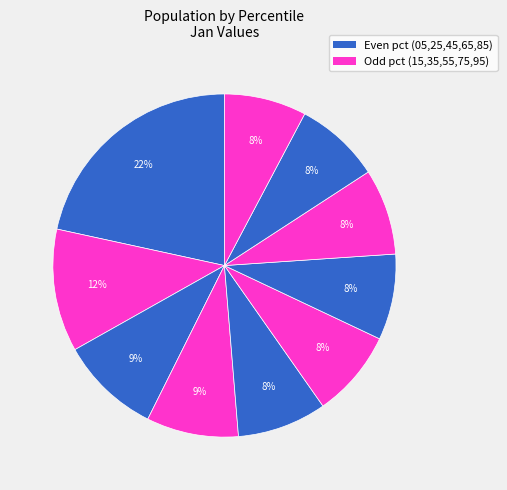

Rank the categories by value from highest to lowest.

pct05, pct15, pct25, pct35, pct45, pct55, pct75, pct65, pct85, pct95